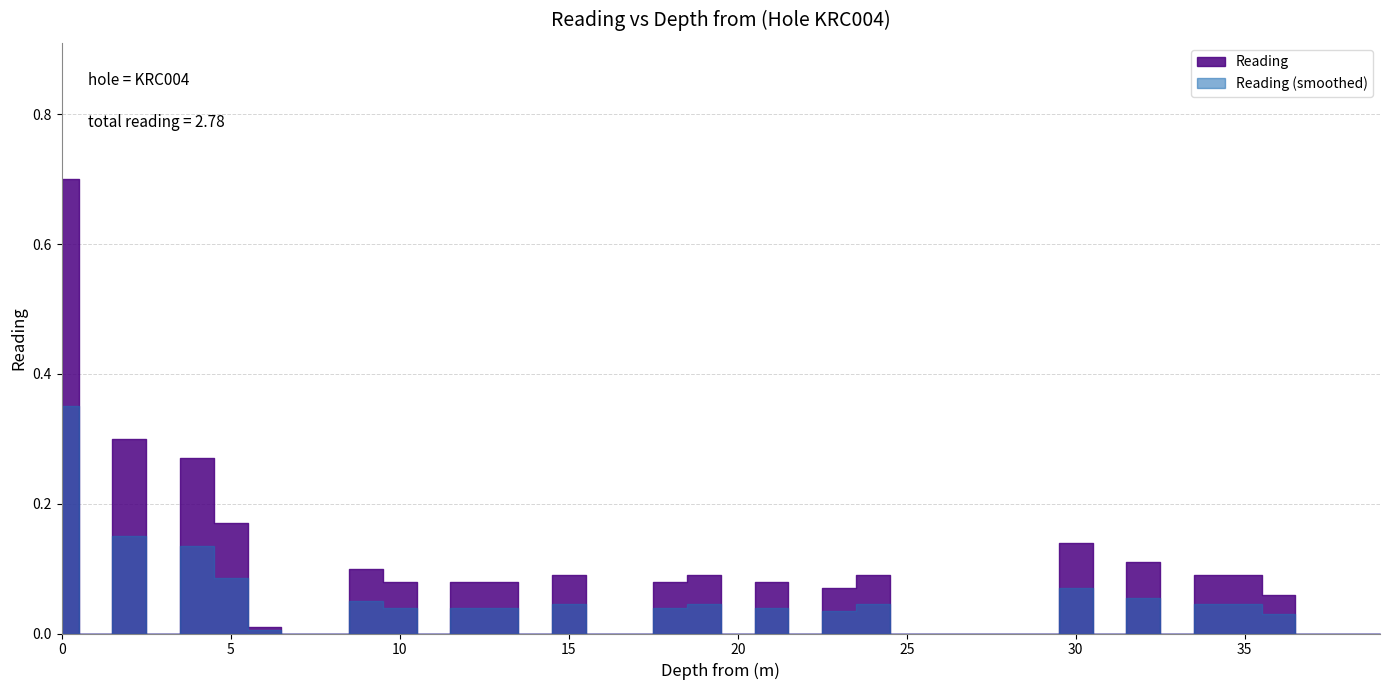

List the labels in order of value, smallest first.

1, 3, 7, 8, 11, 14, 16, 17, 20, 22, 25, 26, 27, 28, 29, 31, 33, 37, 38, 39, 6, 36, 23, 10, 12, 13, 18, 21, 15, 19, 24, 34, 35, 9, 32, 30, 5, 4, 2, 0